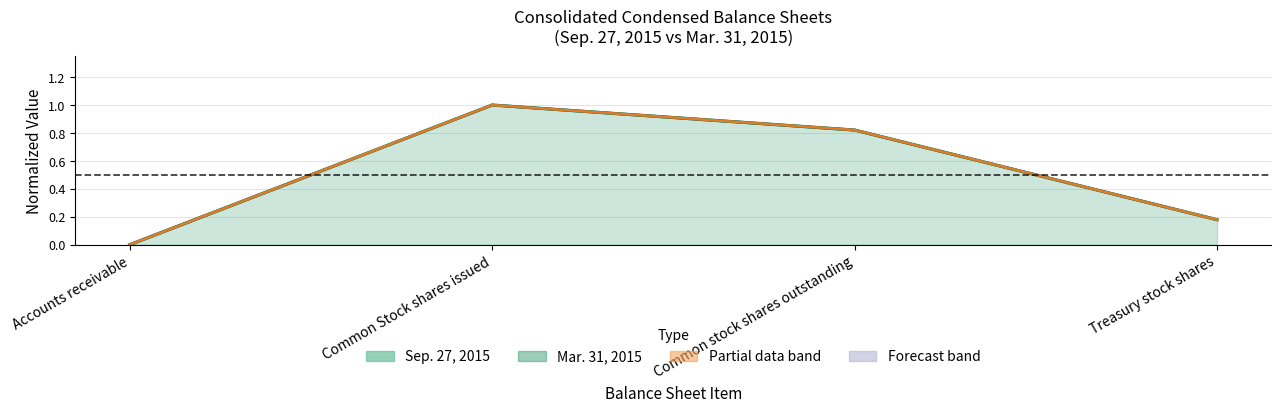

Does the chart have visible grid lines?

Yes